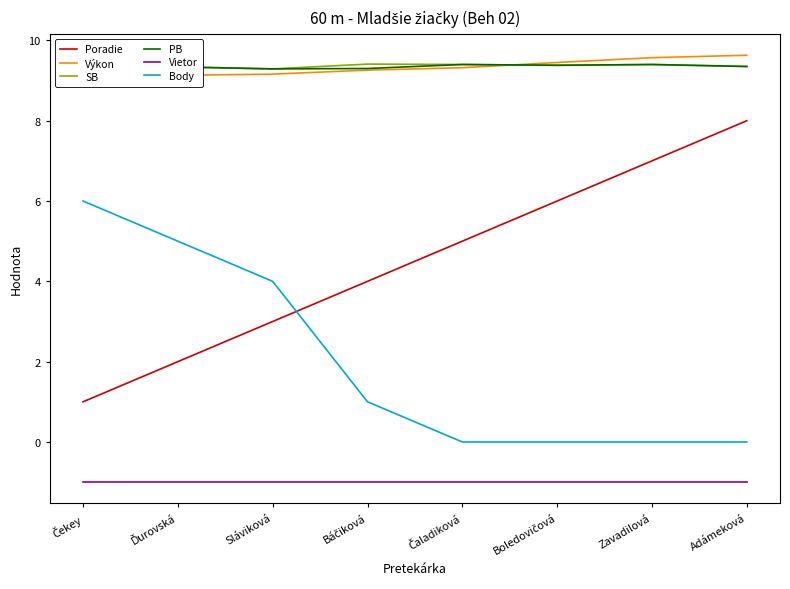

The value of SB at Ďurovská is 13.0. True or false?

False